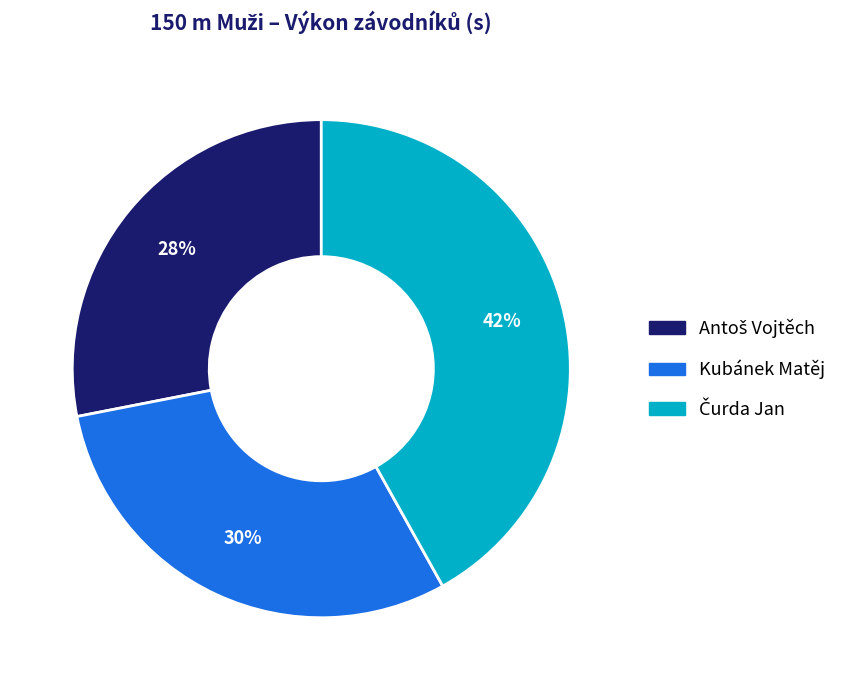

To the nearest percent, what is the average slice percentage?

33%